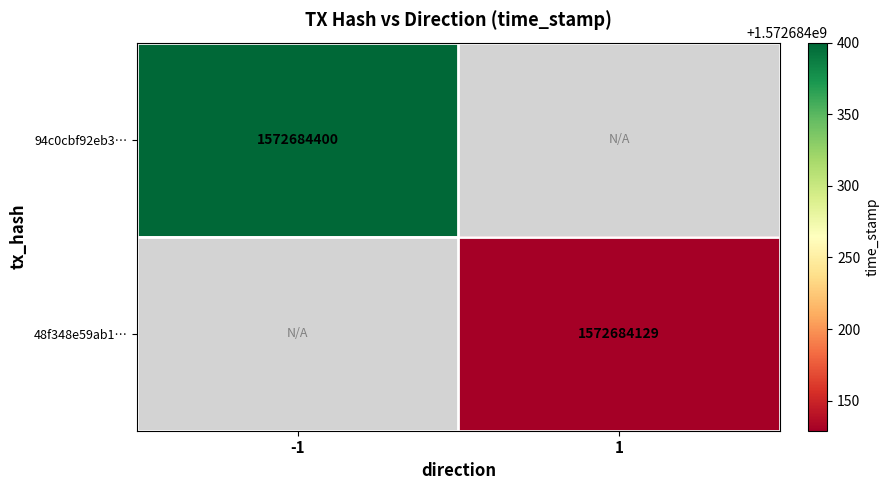

What is the difference between the 94c0cbf92eb3fae4fc060bfbac86875eaf9188a values at time_stamp and direction?

1572684401